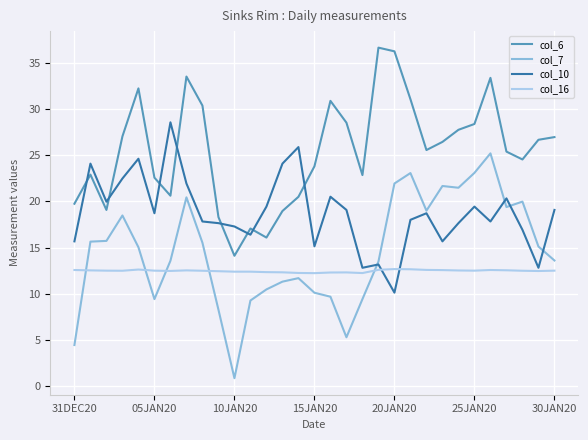

What is the lowest value of the col_6 series?

14.1